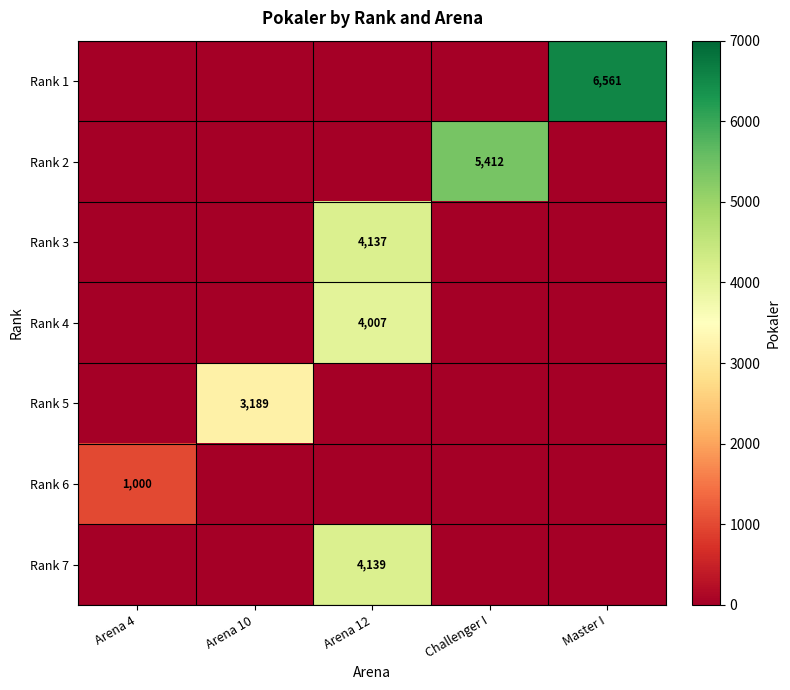

Is it true that Rank 5 equals 3189 at Arena 10?

True